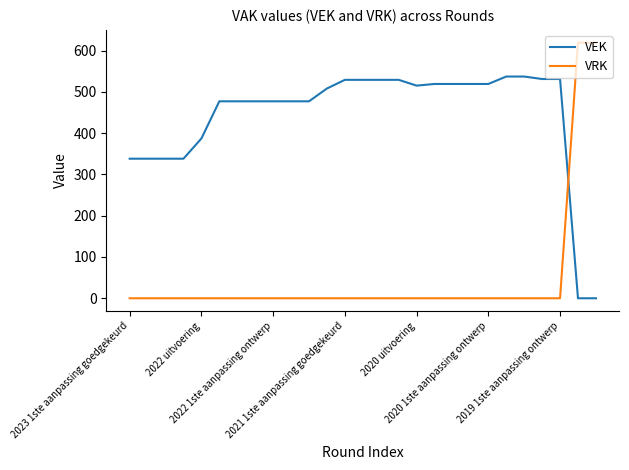

How many times do VEK and VRK cross each other?

1